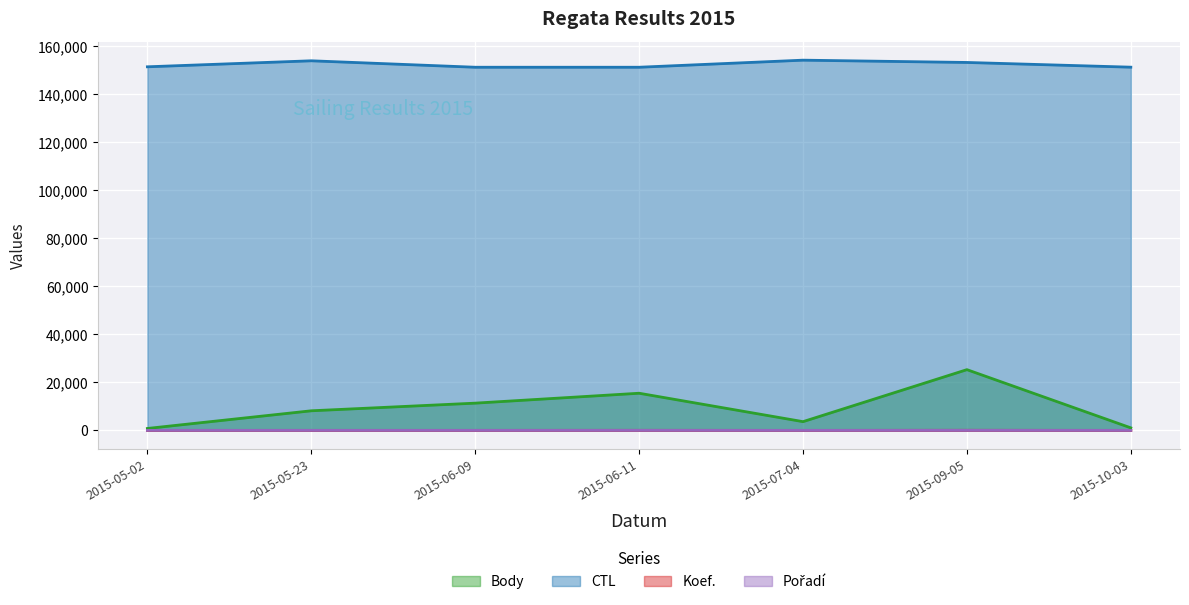

True or false: Koef. and Pořadí intersect in this chart.

False